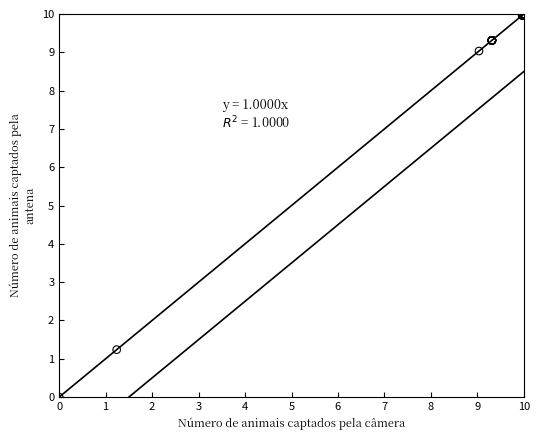

What Y value in the scatter plot is closest to 5?

1.2